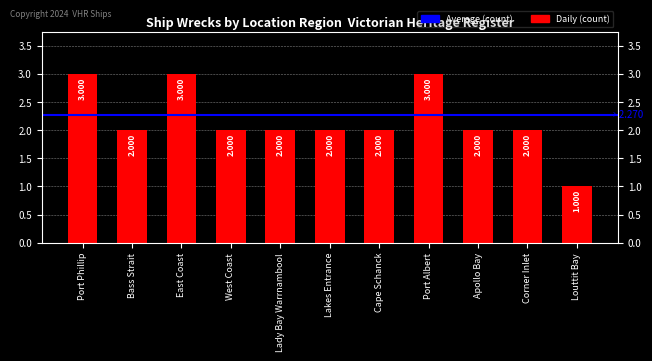

Between Corner Inlet and Port Phillip, which is larger?

Port Phillip